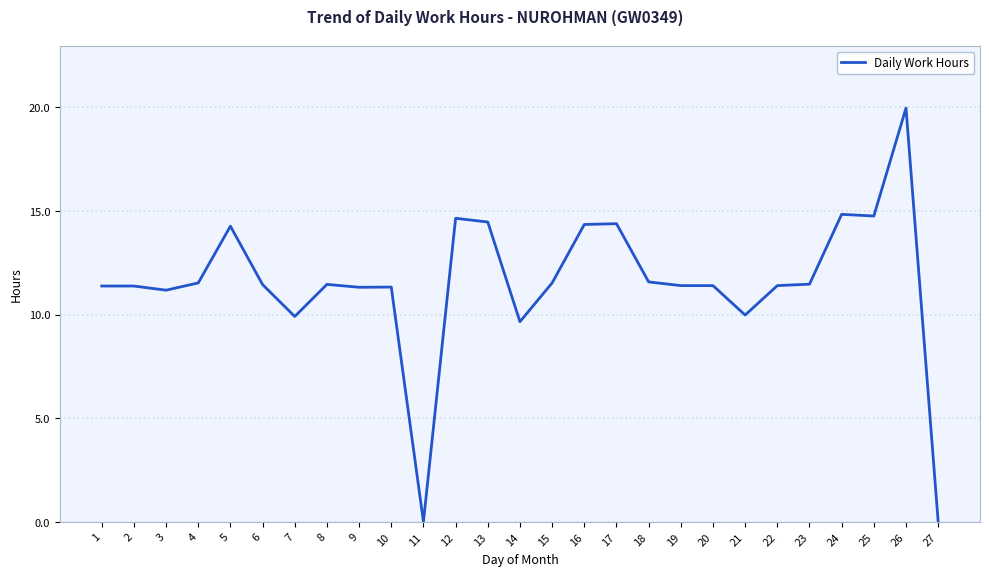

What is the ratio of the value at 10 to the value at 15?

1.0